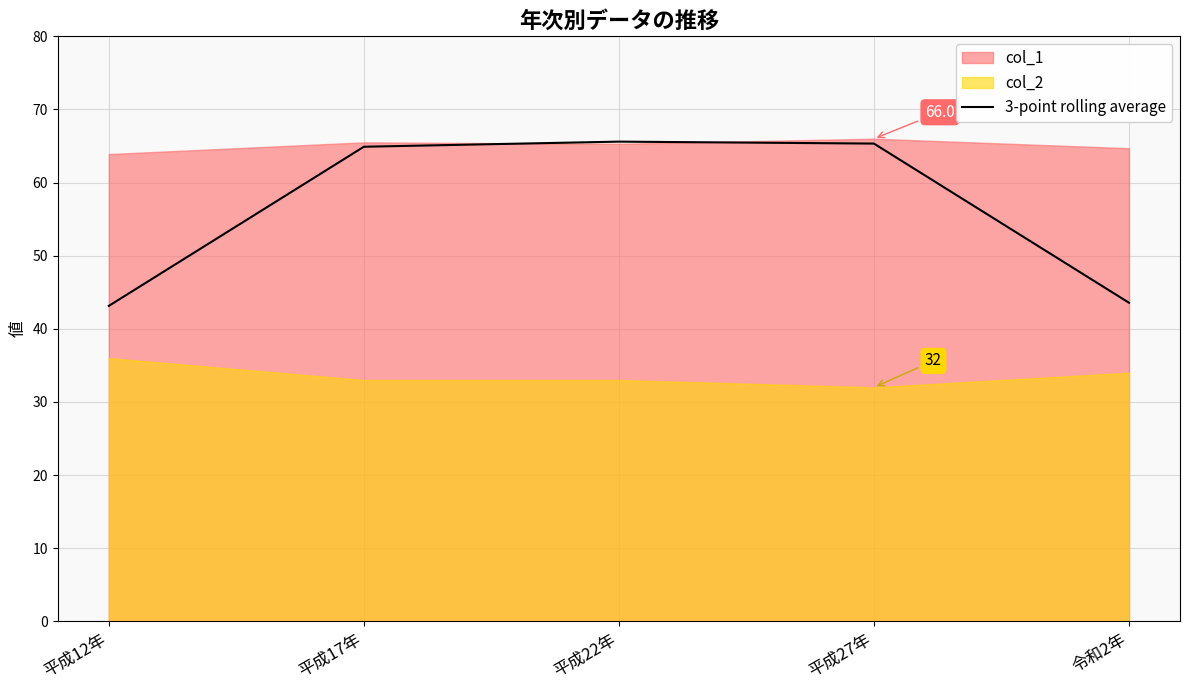

What is the label of the 1st point from the left?

平成12年